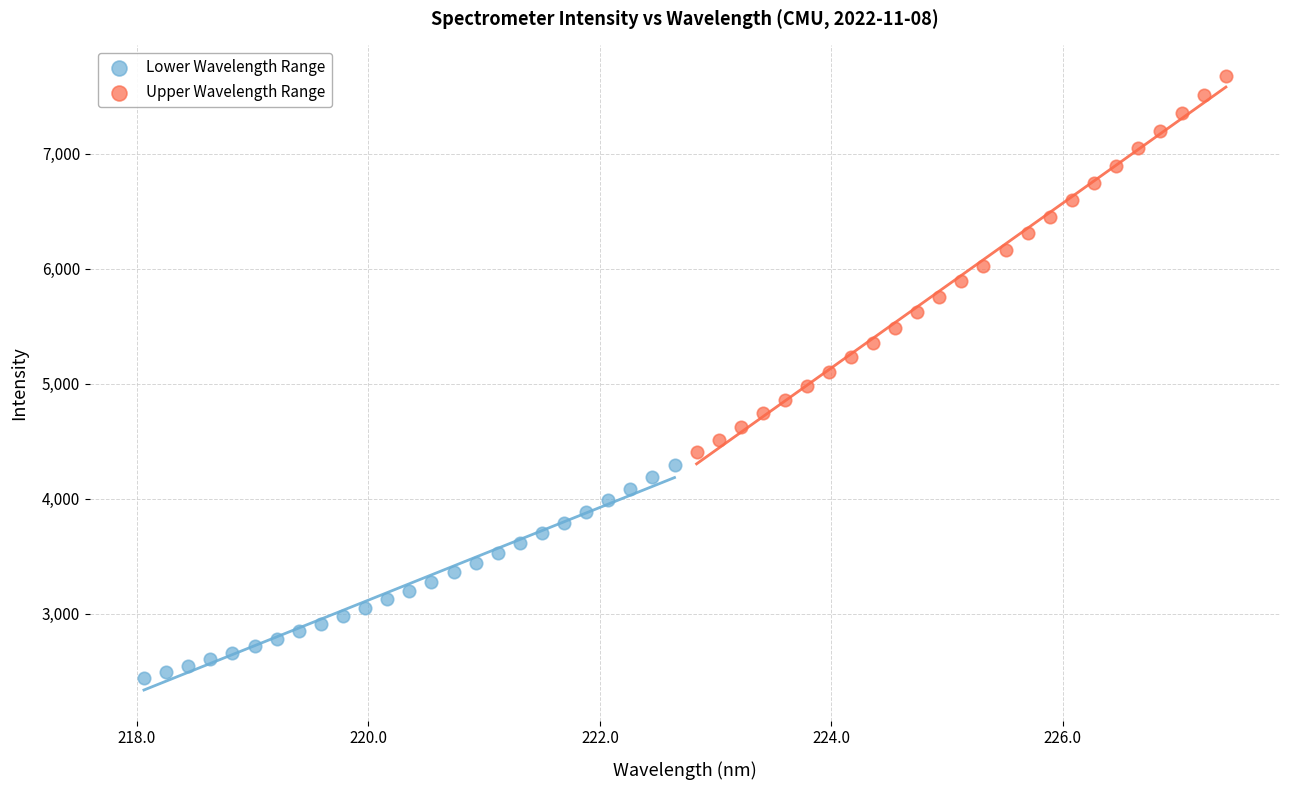

What are all the series names shown in the legend?

Lower Wavelength Range, Upper Wavelength Range